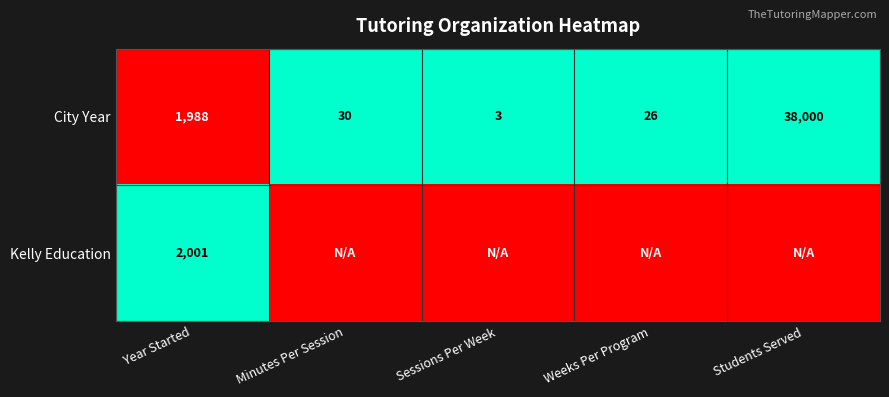

At which category is the sum across all series the highest?

Year Started